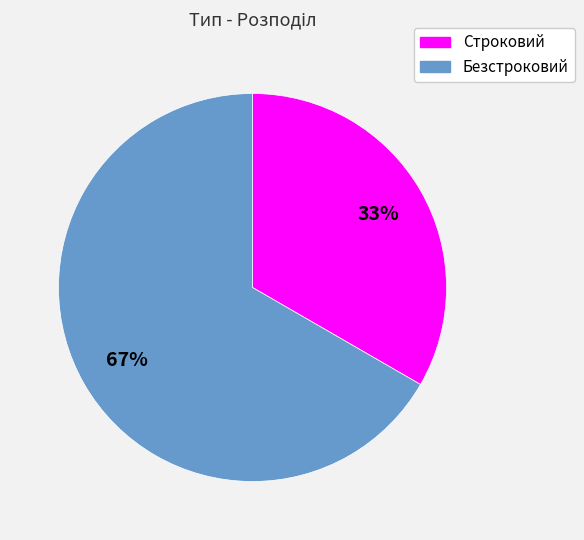

Does Безстроковий account for over 50% of the chart?

Yes